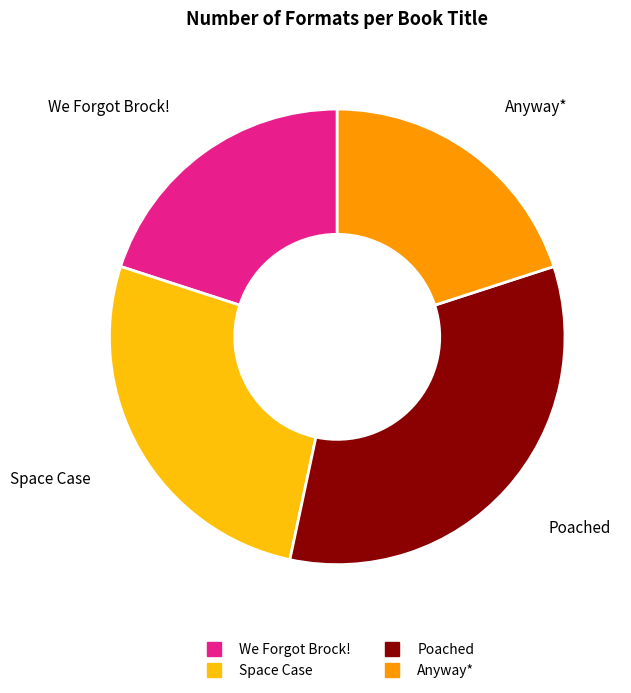

What is the ratio of the value at Anyway* to the value at We Forgot Brock!?

1.0